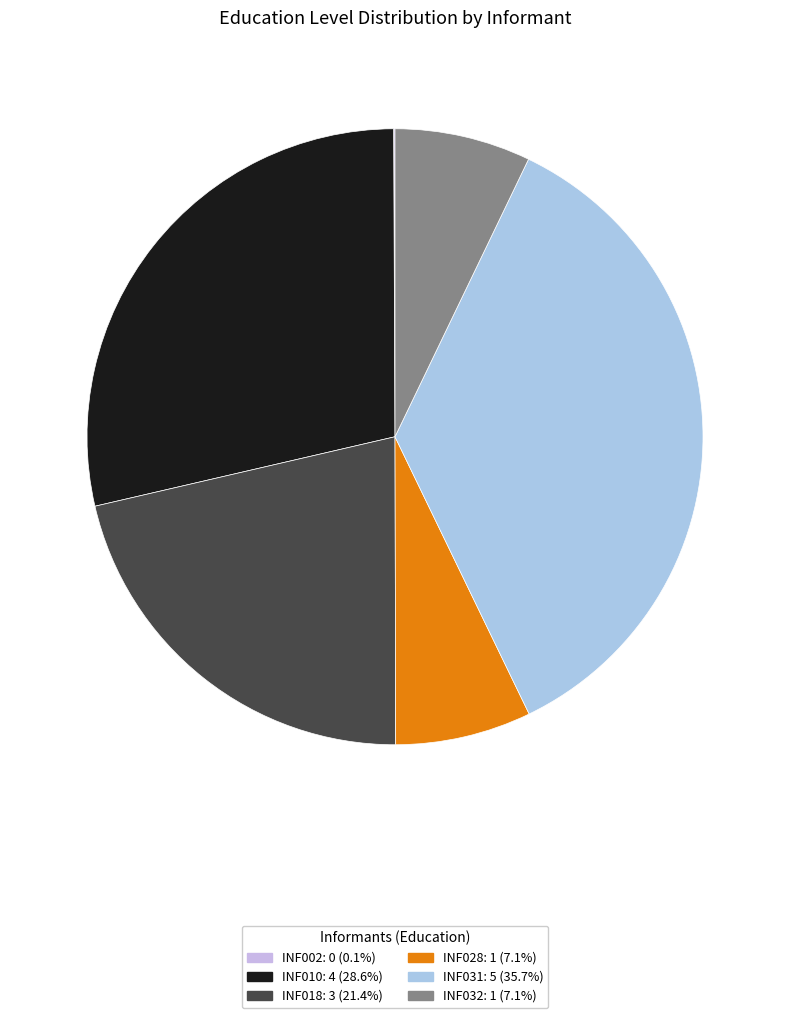

To the nearest percent, what is the difference between the INF010 and INF002 slice percentages?

29%